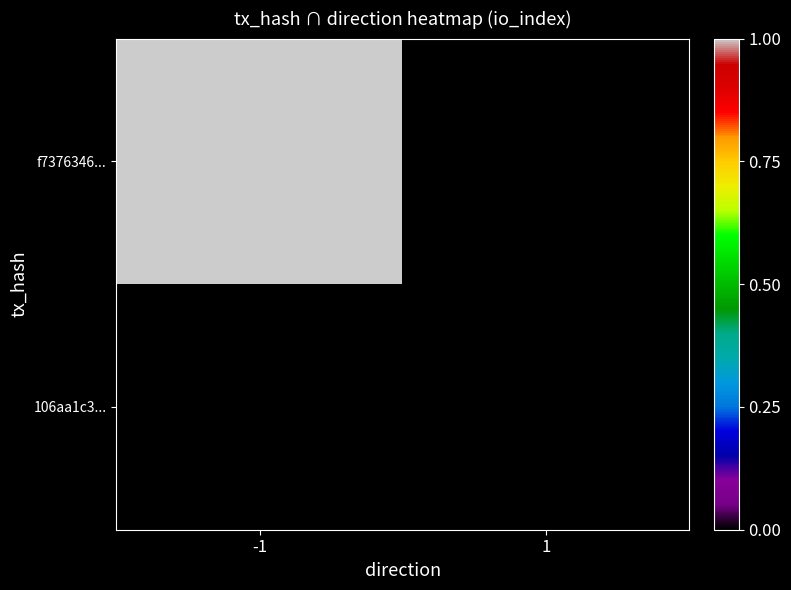

Read the f7376346... value at -1.

1.0